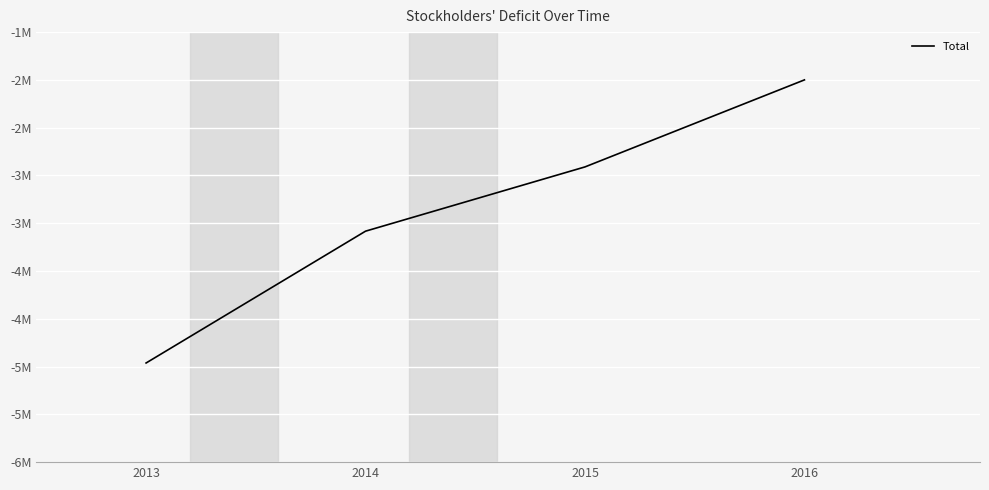

Does the chart display data point markers on the line(s)?

No